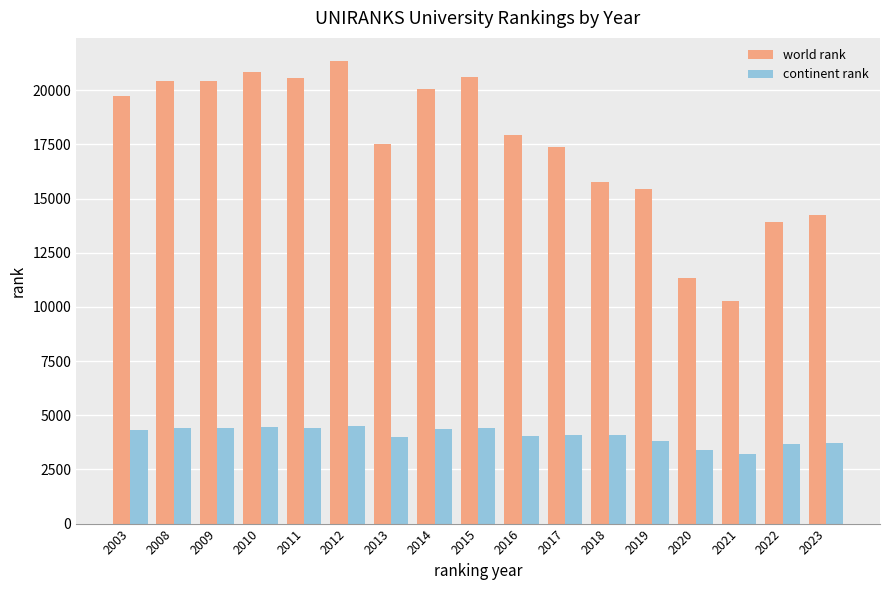

Which series has the largest total across all categories?

world rank